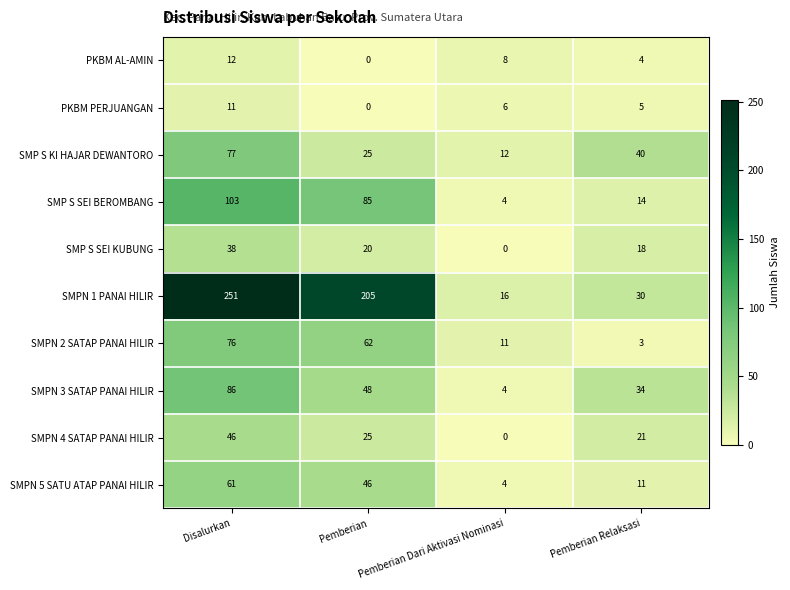

What is the total value across all series at Pemberian Relaksasi?

180